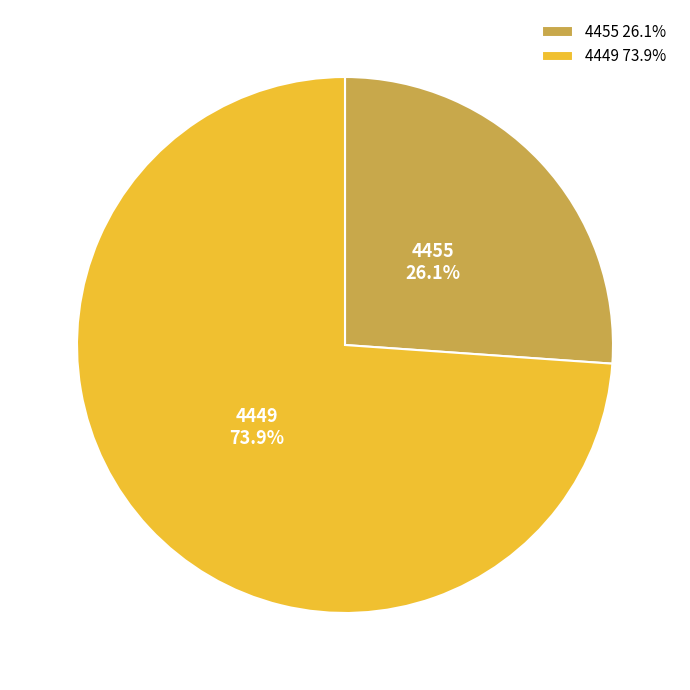

Rank the categories by value from lowest to highest.

4455, 4449